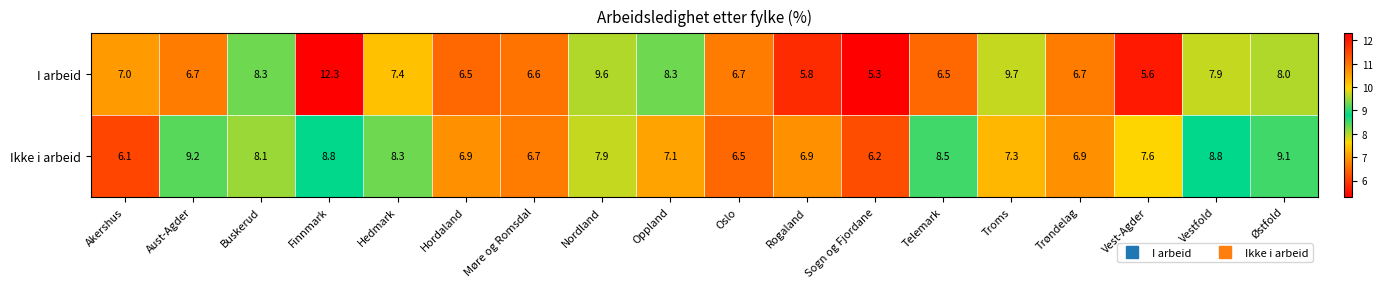

Which series has the largest total across all categories?

Ikke i arbeid